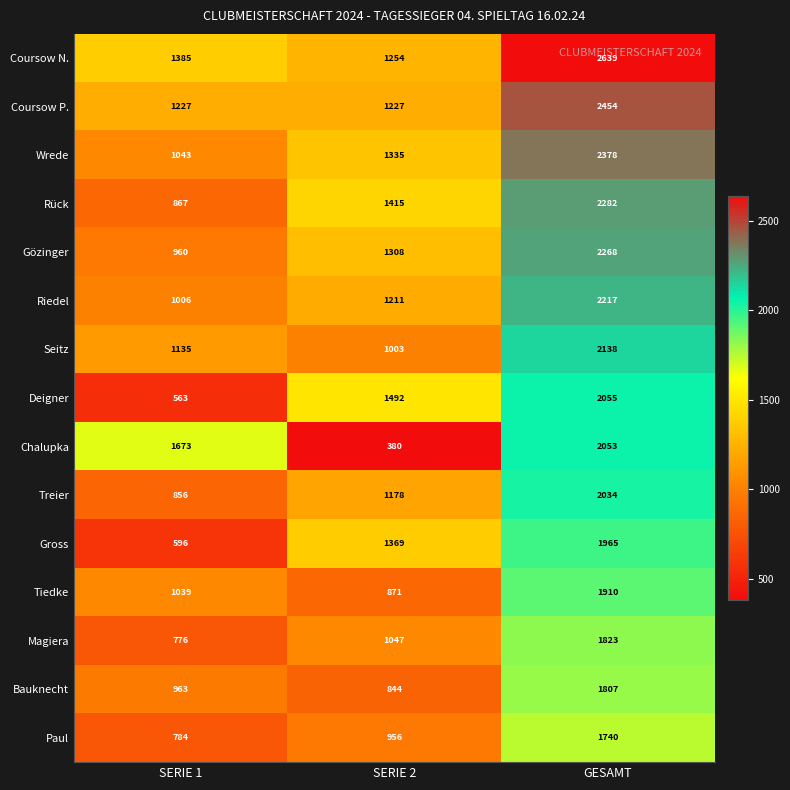

The Bauknecht series shows 3149 at GESAMT. True or false?

False